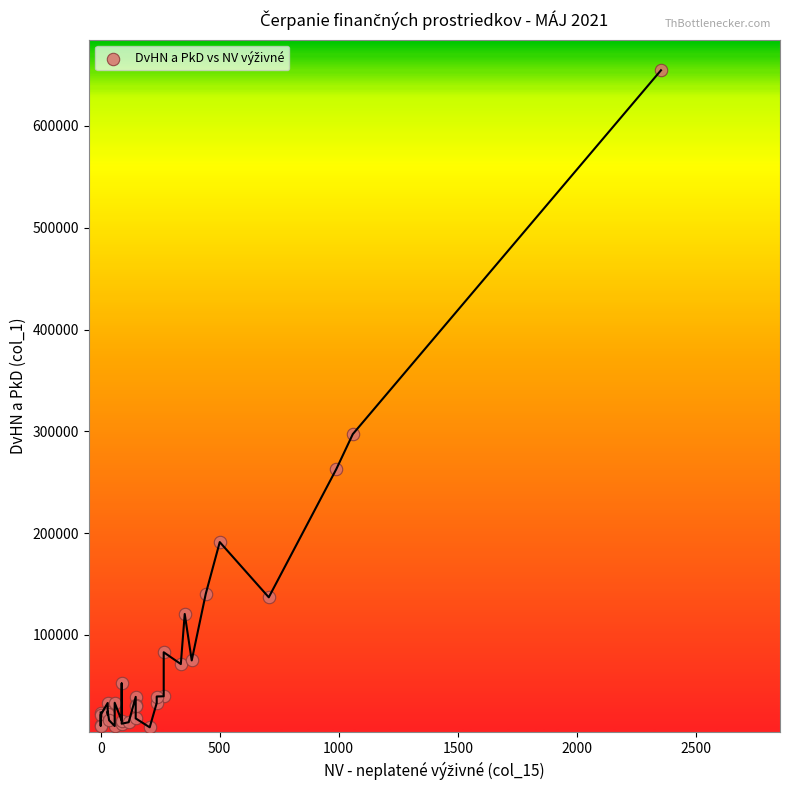

What Y value in the scatter plot is closest to 331975?

297282.2